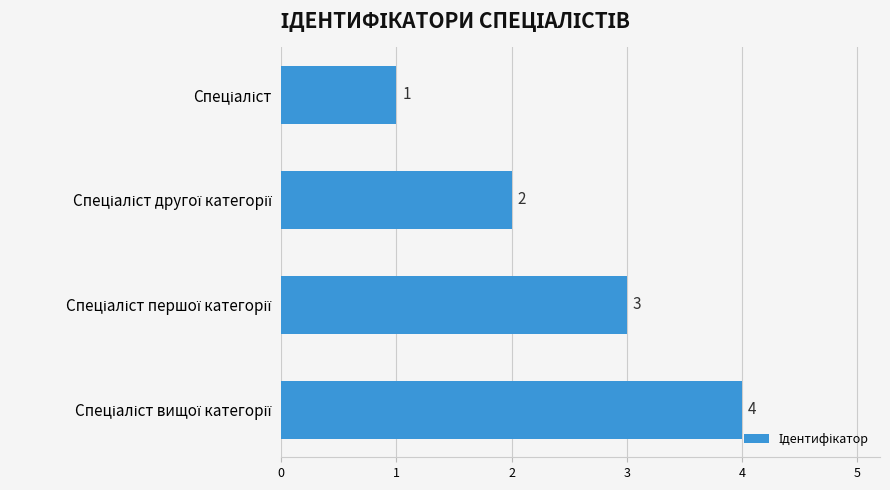

Count the values in the range 2 to 4.

3